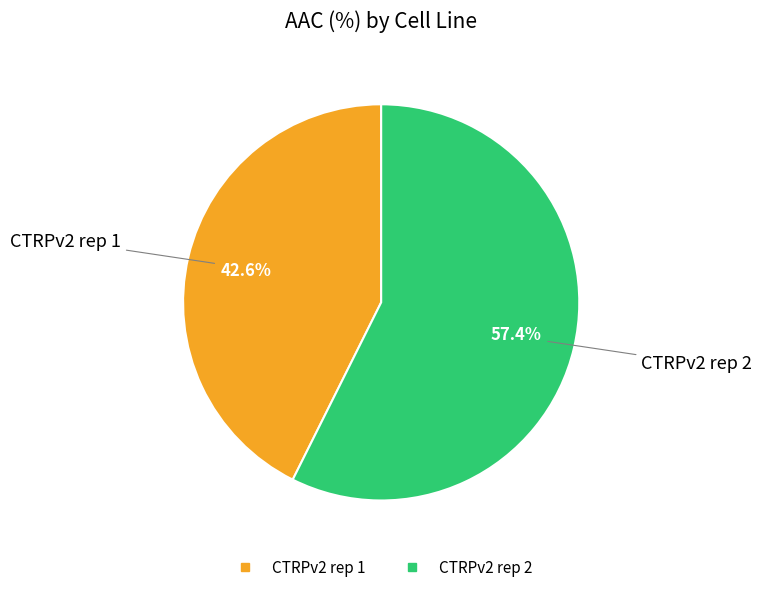

To the nearest percent, what is the combined percentage of CTRPv2 rep 1 and CTRPv2 rep 2?

100%